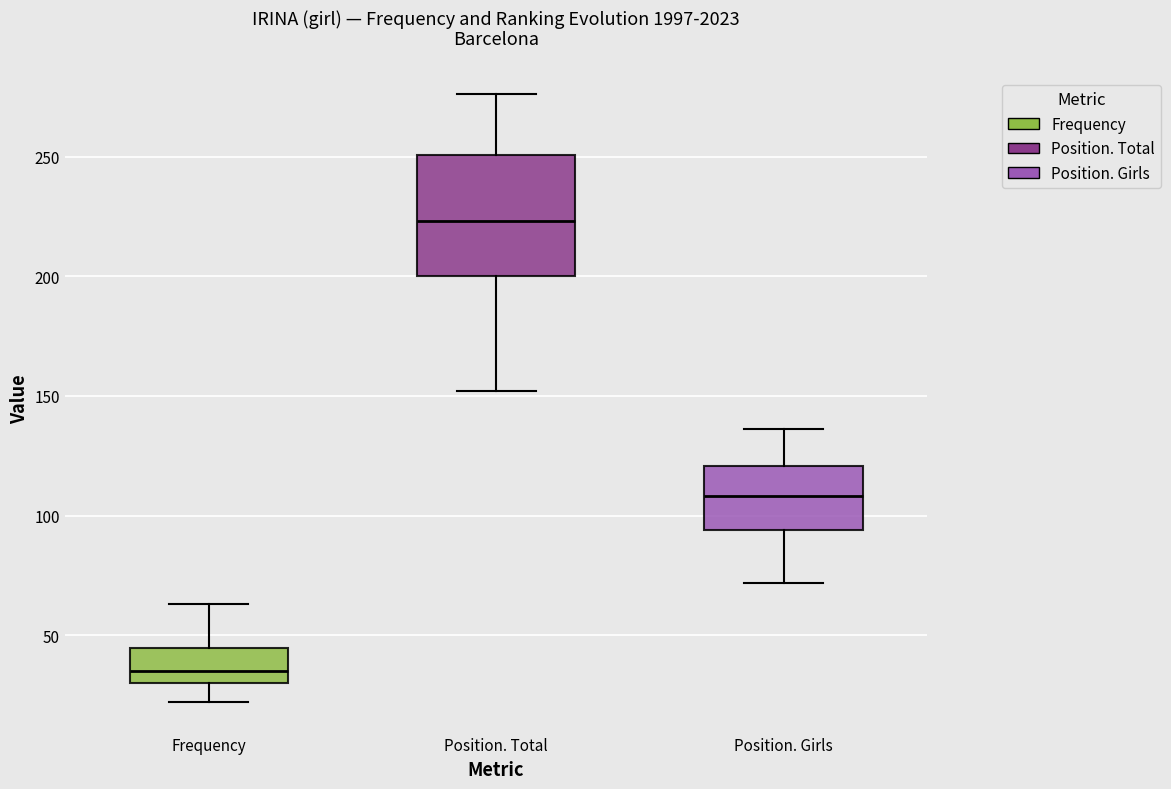

Where does the upper whisker of the box for Frequency end on the y-axis? The values are not printed on the chart, so give them approximately, as read against the axis.

65